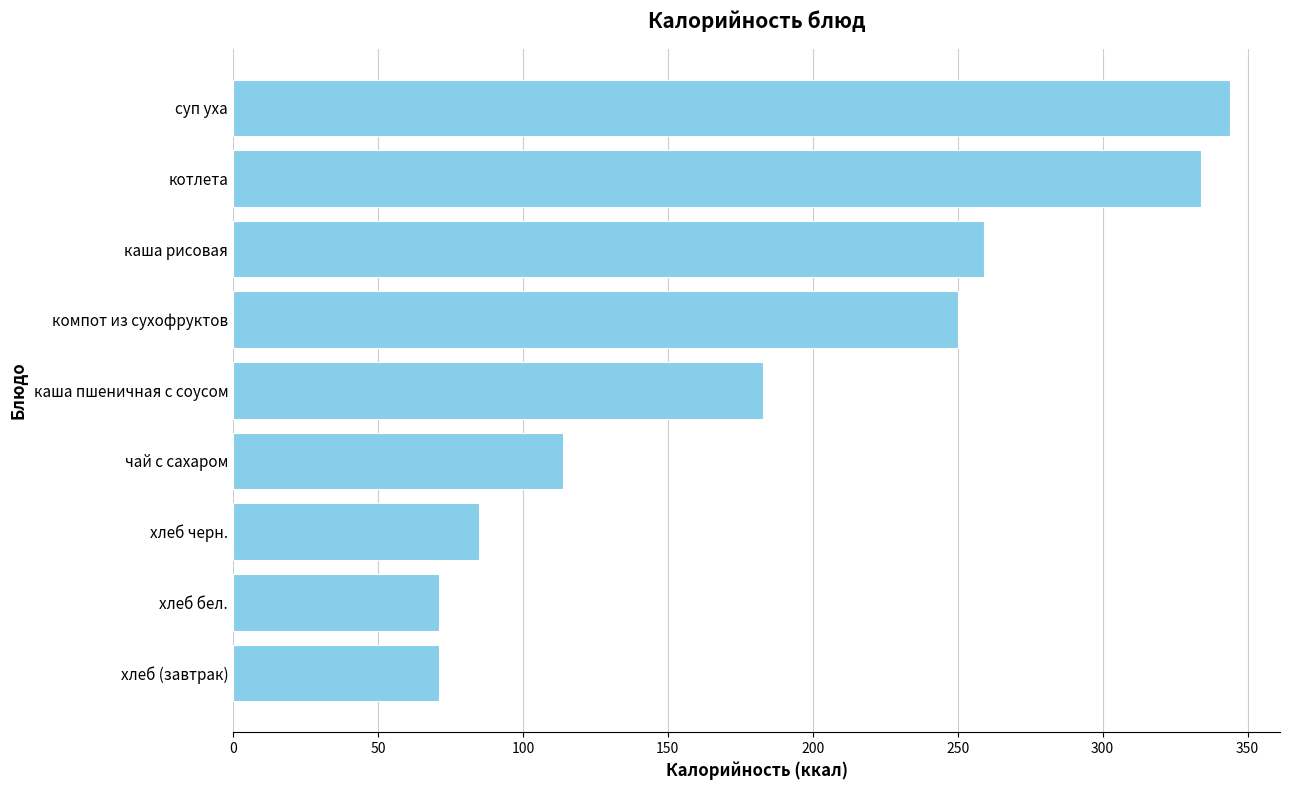

What is the minimum value shown in the chart?

71